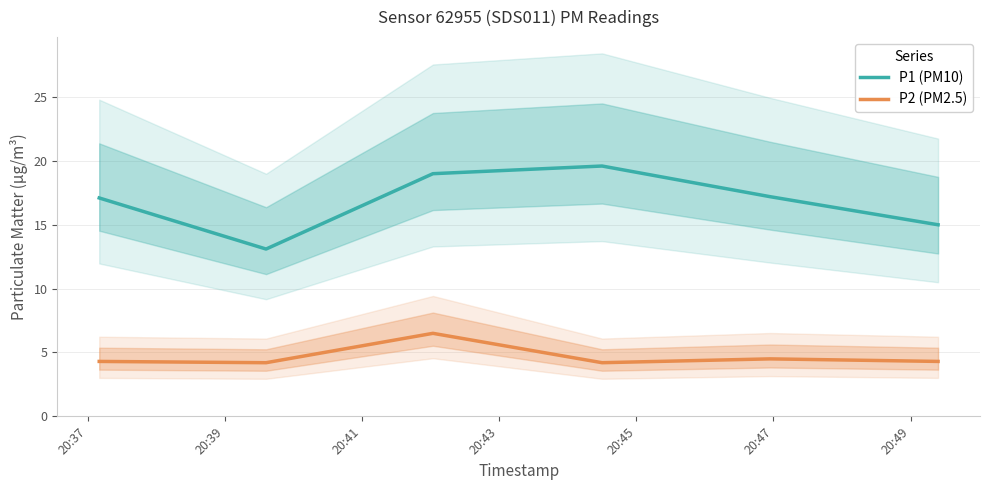

How many lines are shown in the chart?

2